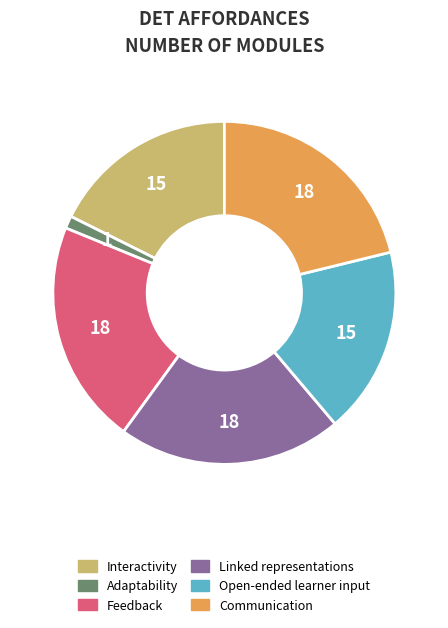

Do Communication and Interactivity together represent more than half of the pie?

No